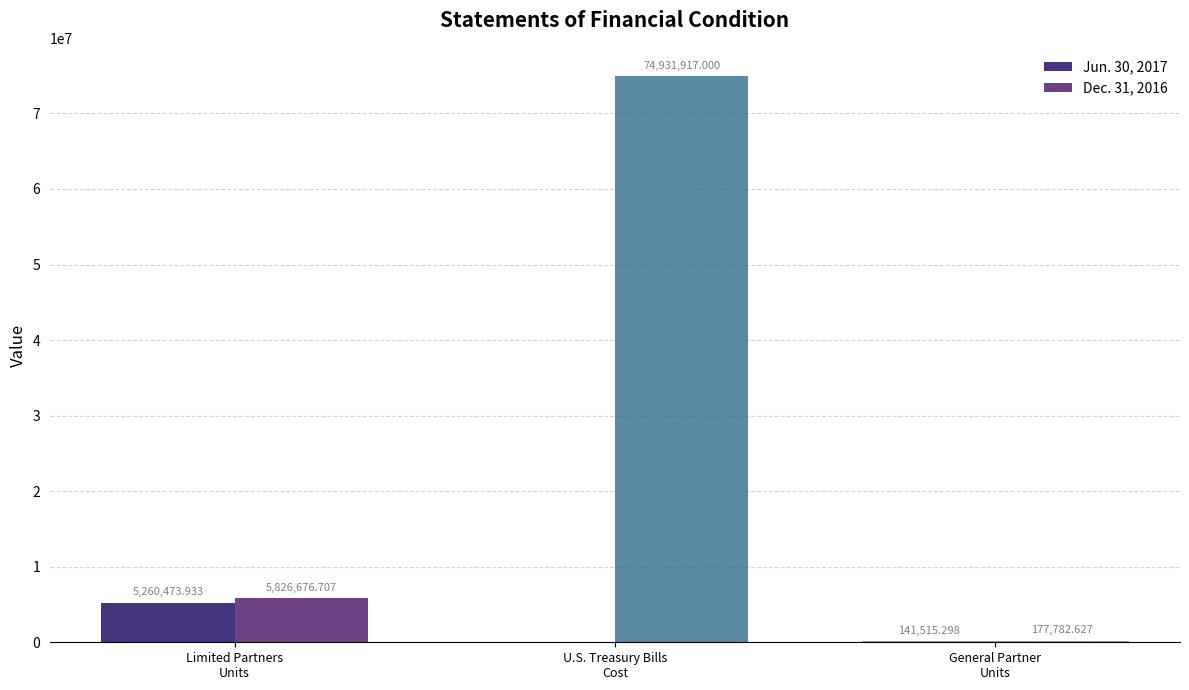

Which series has the largest total across all categories?

Dec. 31, 2016